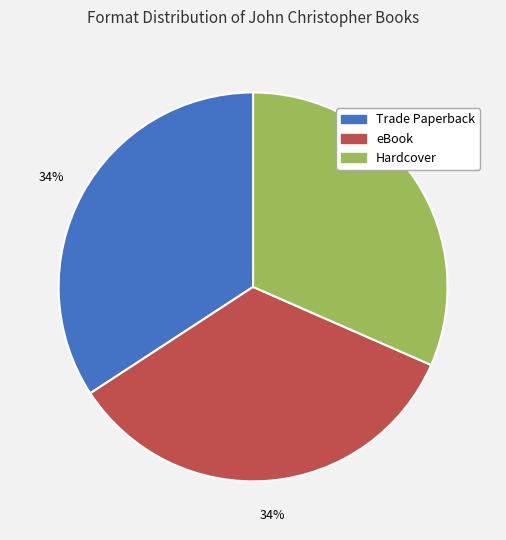

To the nearest percent, what is the average slice percentage?

33%